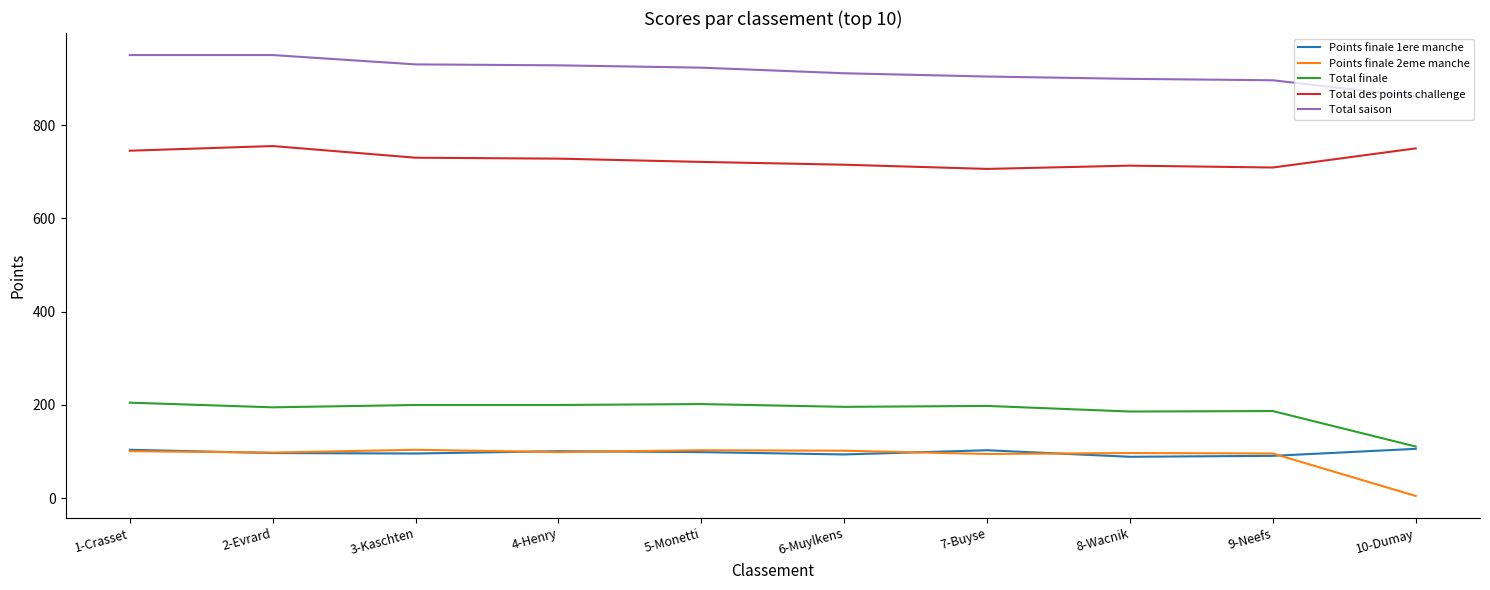

True or false: Total des points challenge and Total finale intersect in this chart.

False